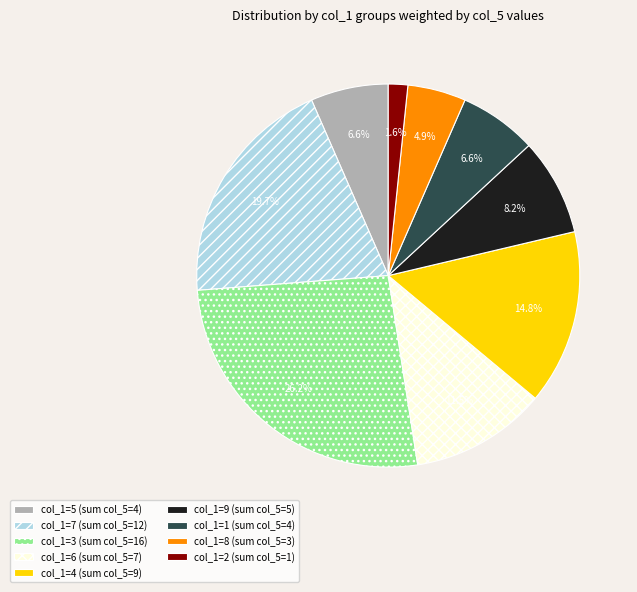

Approximately how many times larger is the value at col_1=7 (sum col_5=12) compared to col_1=6 (sum col_5=7)?

1.7